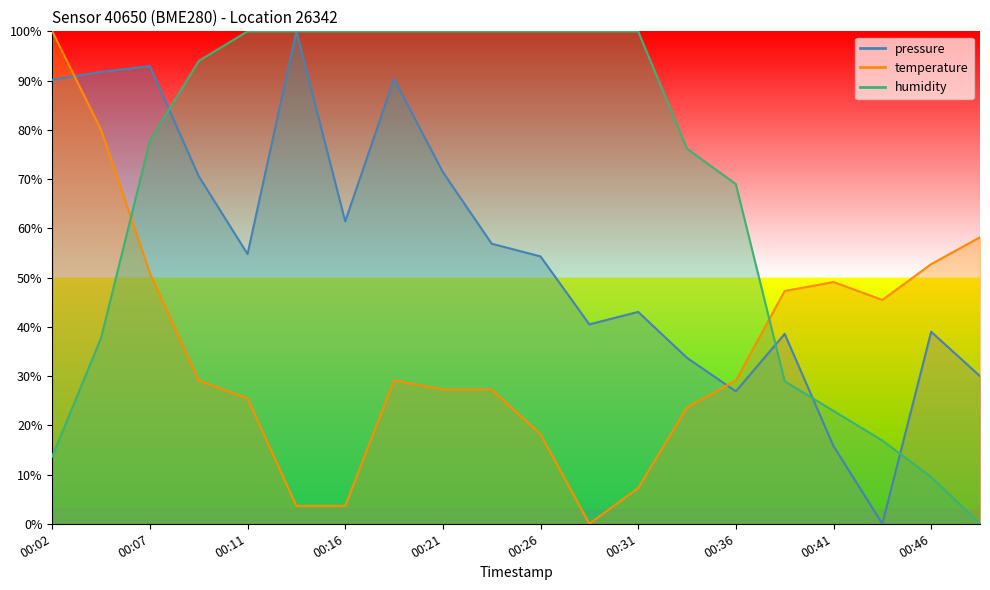

The pressure series shows 0.0 at 00:43. True or false?

True